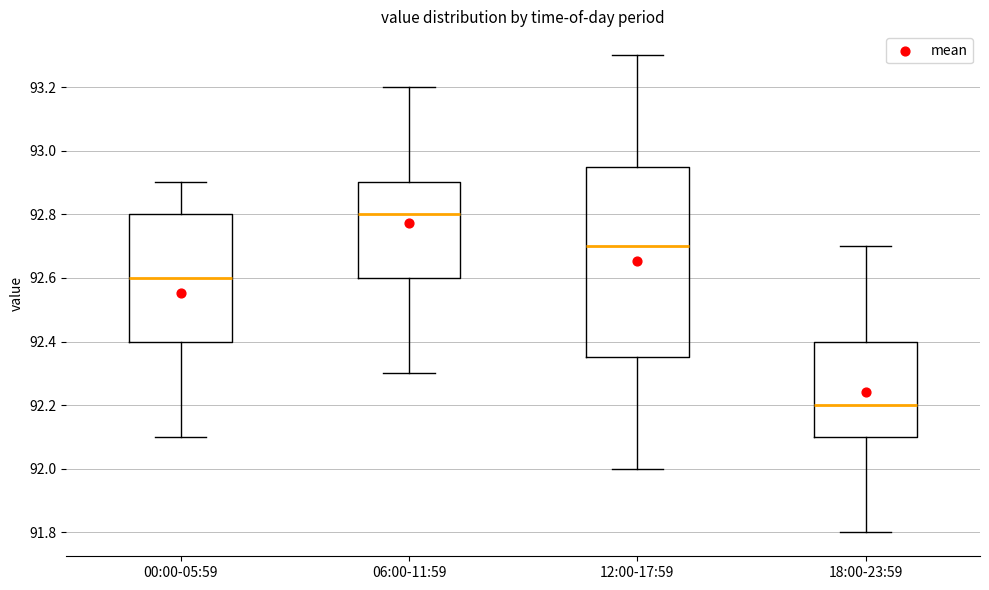

Reading left to right, read every box against the y-axis: the position of its median line, the range the box covers, and the ends of its whiskers. The values are not printed on the chart, so give them approximately, as read against the axis.

00:00-05:59: median 92.60, box 92.40 to 92.80, whiskers 92.10 to 92.90
06:00-11:59: median 92.80, box 92.60 to 92.90, whiskers 92.30 to 93.20
12:00-17:59: median 92.70, box 92.36 to 92.96, whiskers 92.00 to 93.30
18:00-23:59: median 92.20, box 92.10 to 92.40, whiskers 91.80 to 92.70